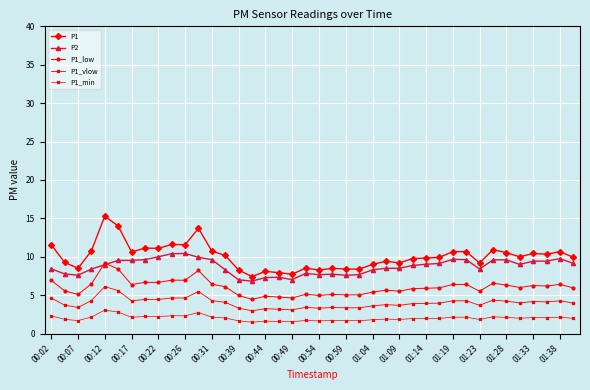

What is the minimum value for P1_low?

4.5